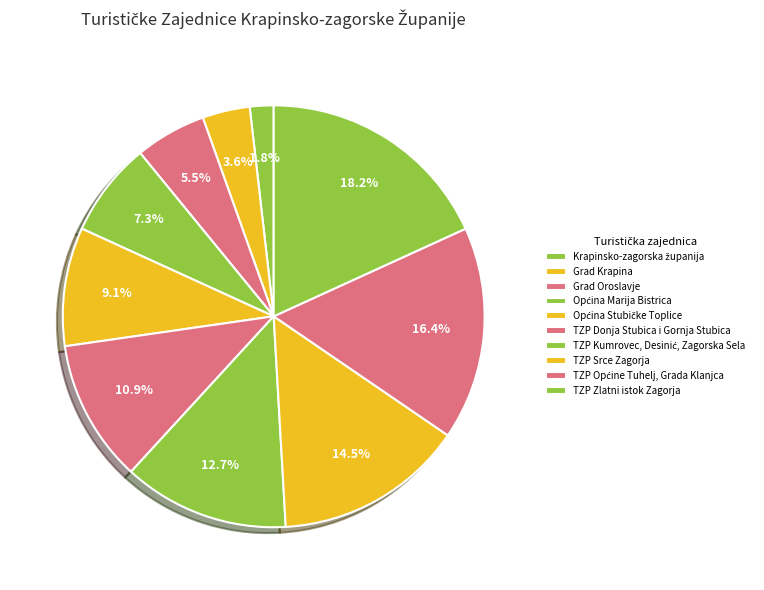

How many segments does this pie chart have?

10